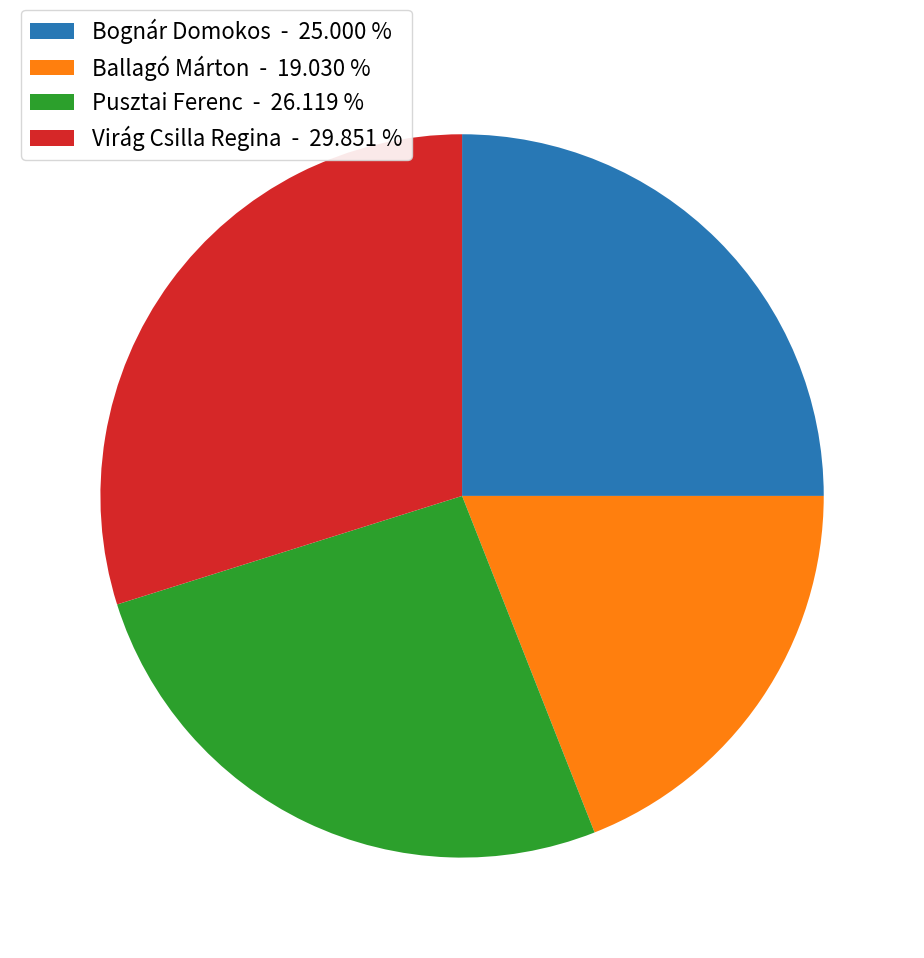

Do Pusztai Ferenc - 26.119 % and Bognár Domokos - 25.000 % together represent more than half of the pie?

Yes